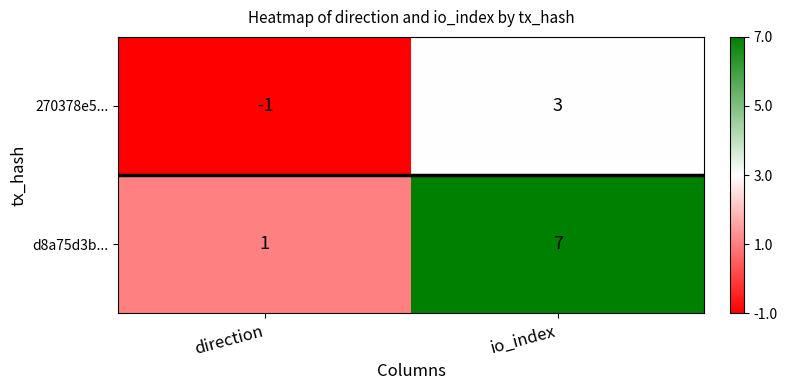

What is the difference between the maximum and minimum values in the 270378e5... series?

4